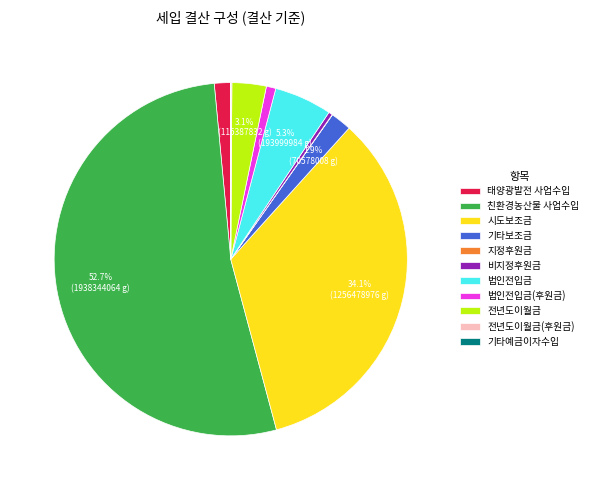

Which category accounts for the majority?

친환경농산물 사업수입